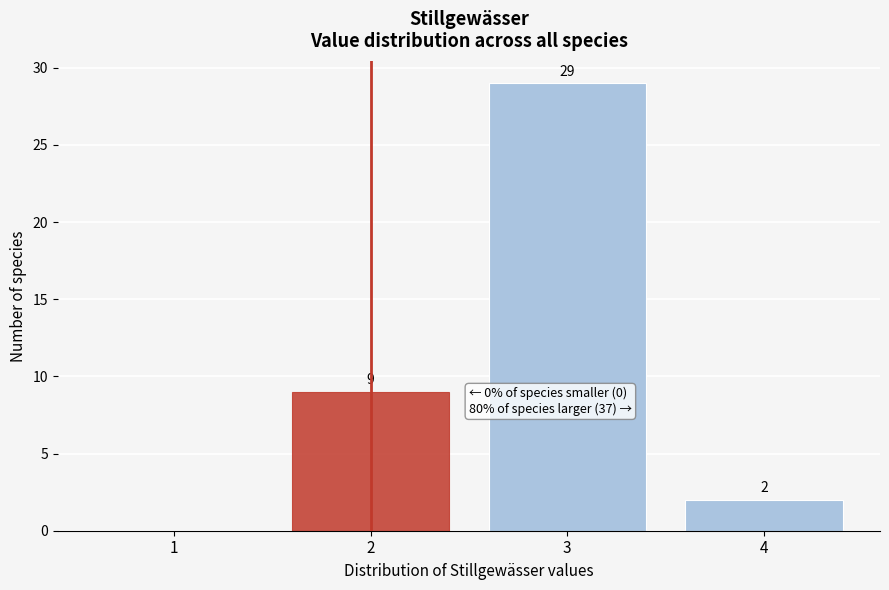

Reading left to right, extract all data points from this chart.

1=0	2=9	3=29	4=2